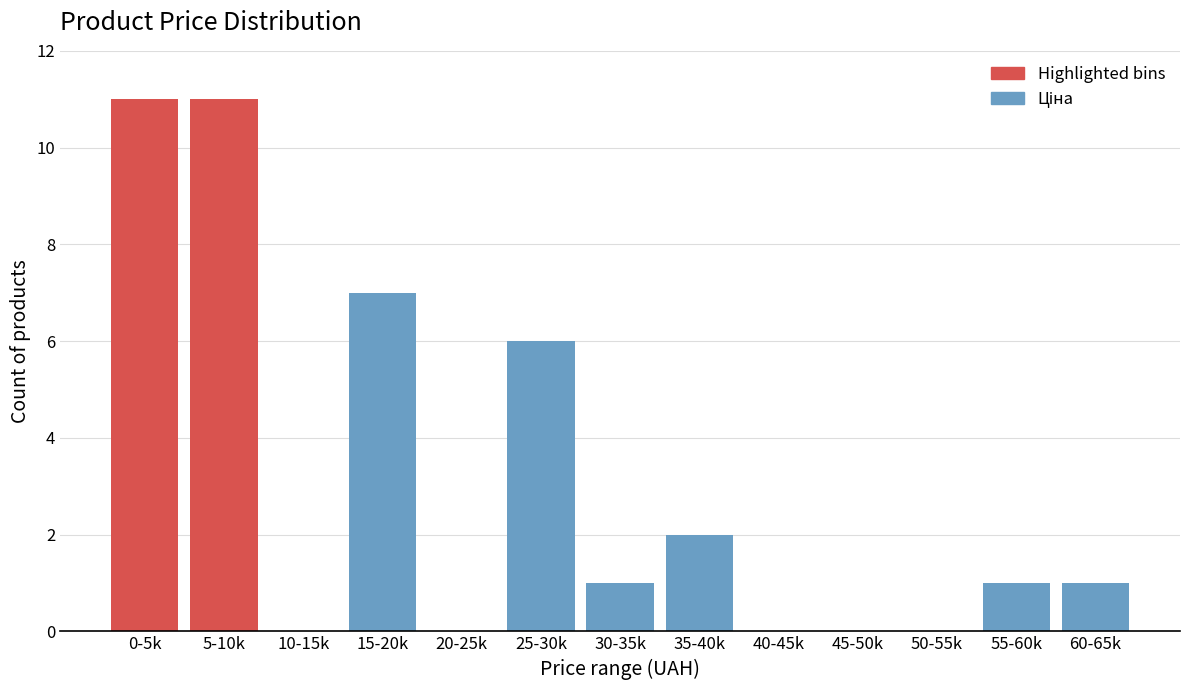

Reading right to left, what are all the values shown in this chart?

60-65k=1	55-60k=1	50-55k=0	45-50k=0	40-45k=0	35-40k=2	30-35k=1	25-30k=6	20-25k=0	15-20k=7	10-15k=0	5-10k=11	0-5k=11